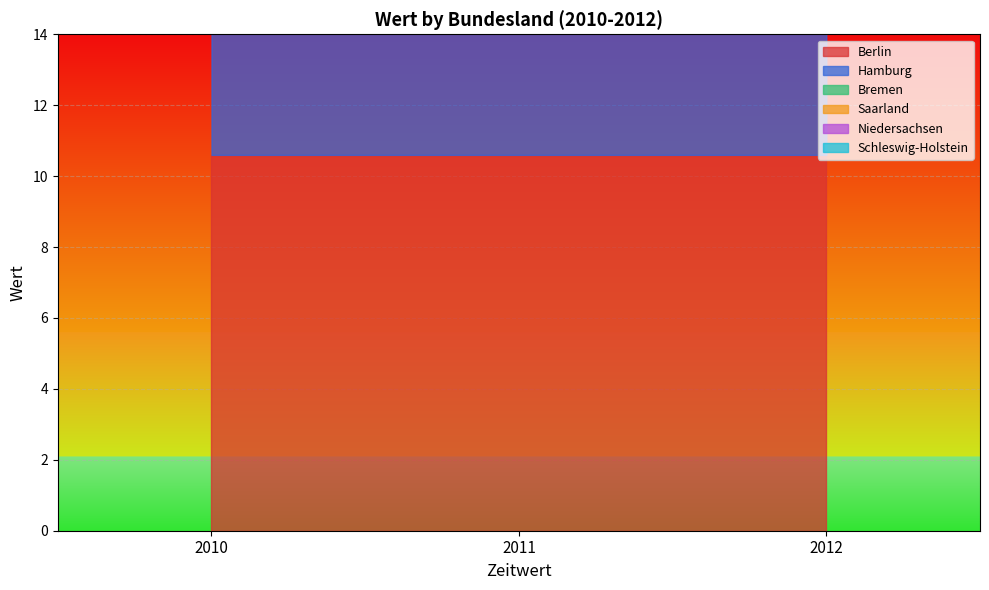

Between 2010 and 2012, which is larger?

2012